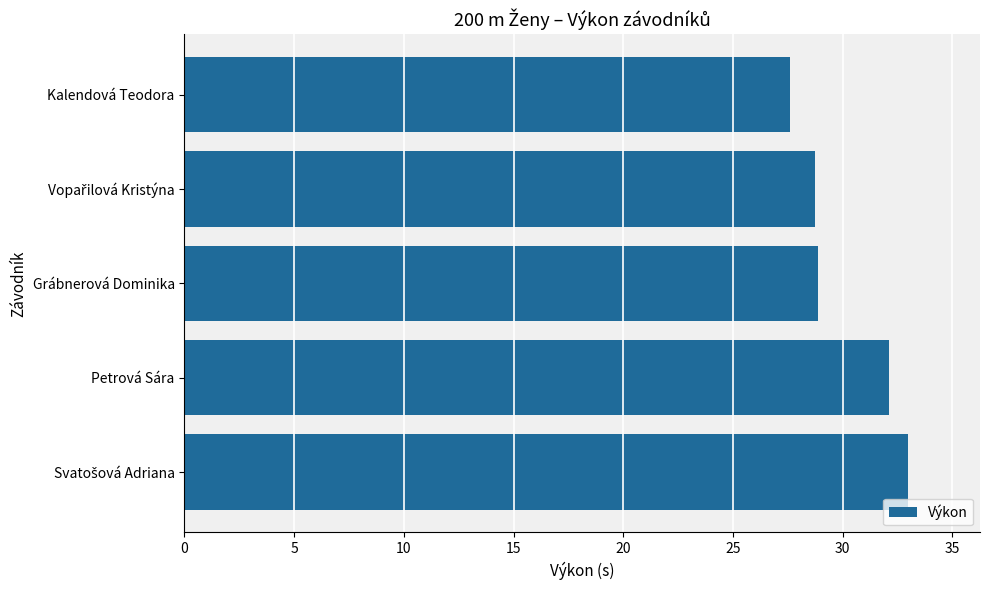

How many bars are there in total?

5